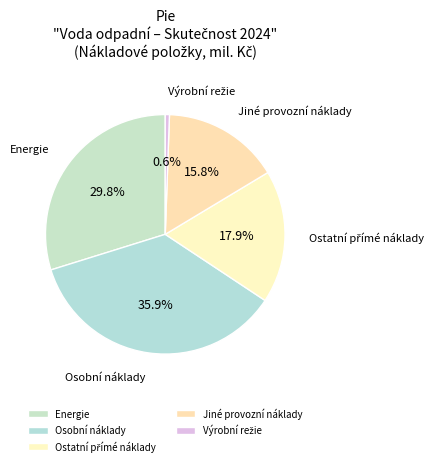

Is there any slice that represents more than half of the pie?

No